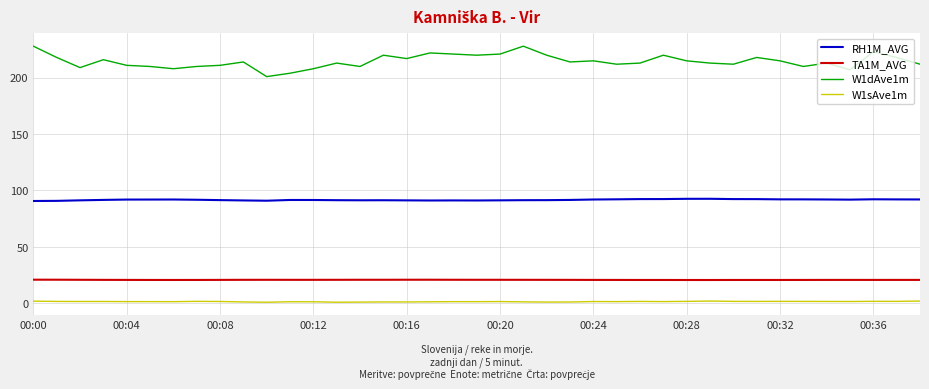

What is the highest value of the W1dAve1m series?

228.0